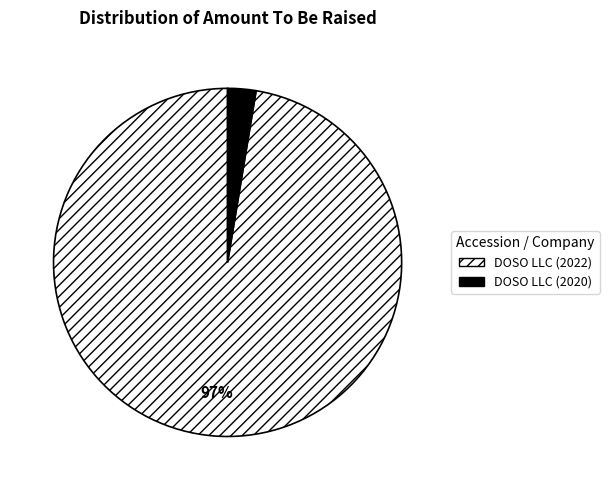

Does any single category account for the majority?

Yes